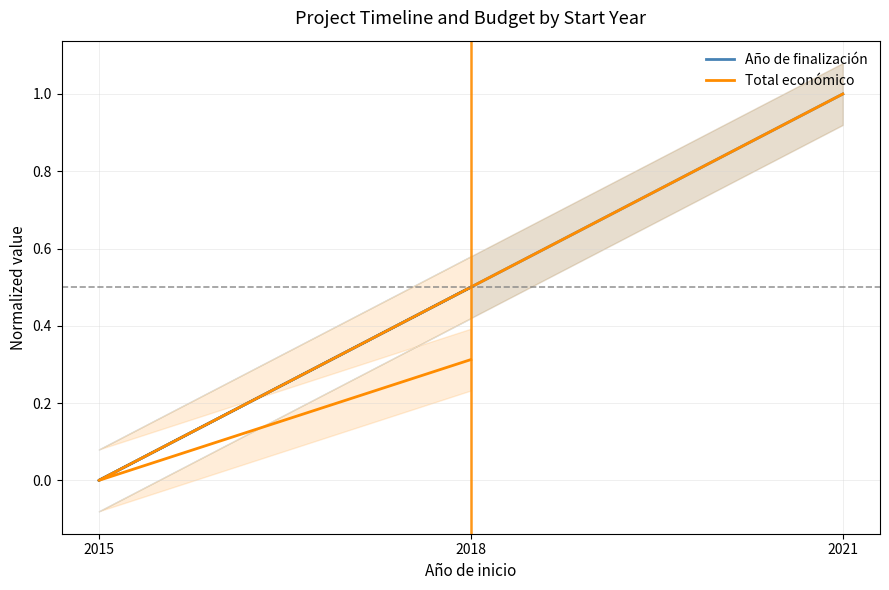

True or false: Total económico has a value of 1.0 at 2021.

True